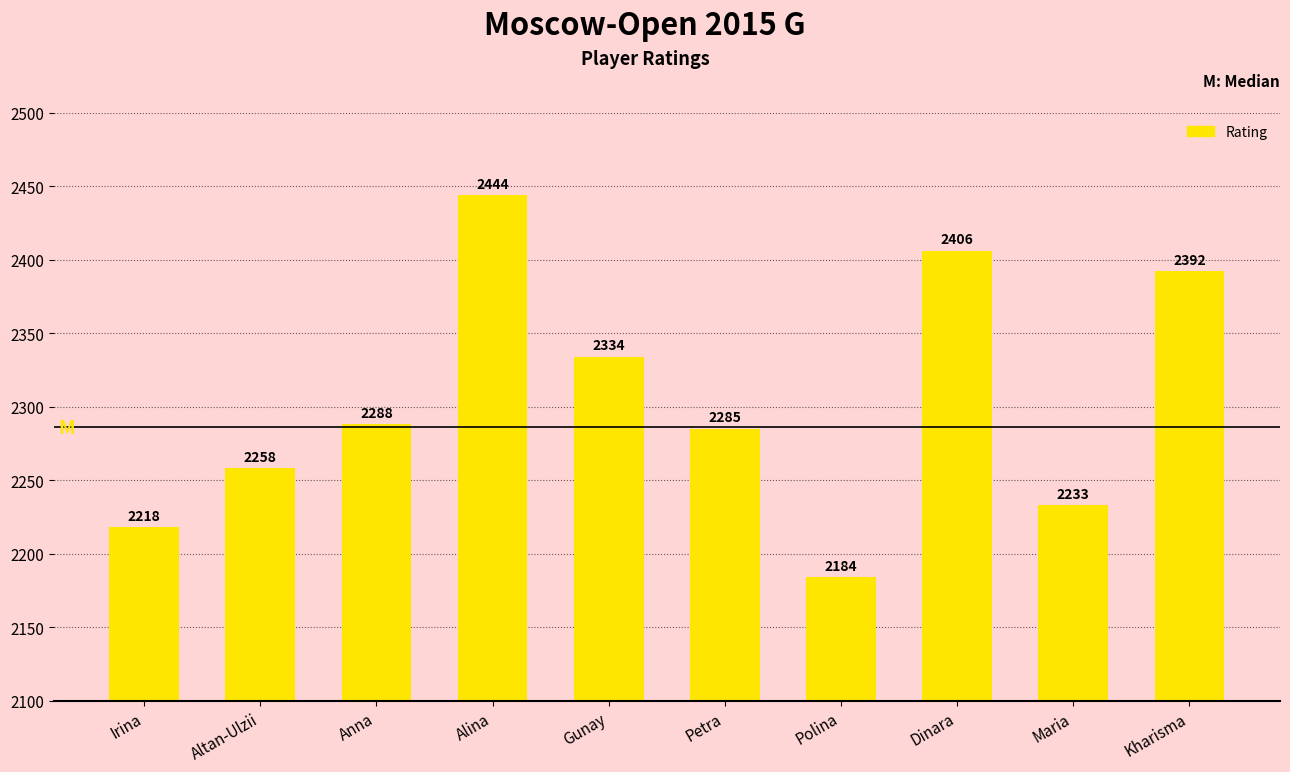

Reading left to right, what are all the values shown in this chart?

Irina=2218	Altan-Ulzii=2258	Anna=2288	Alina=2444	Gunay=2334	Petra=2285	Polina=2184	Dinara=2406	Maria=2233	Kharisma=2392